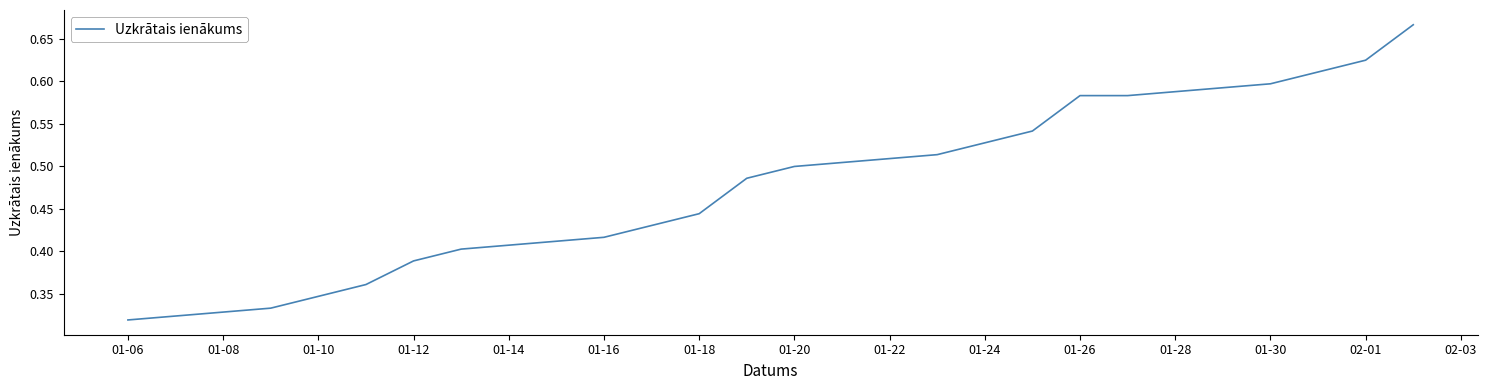

Is this an area chart (filled region under the line)?

No